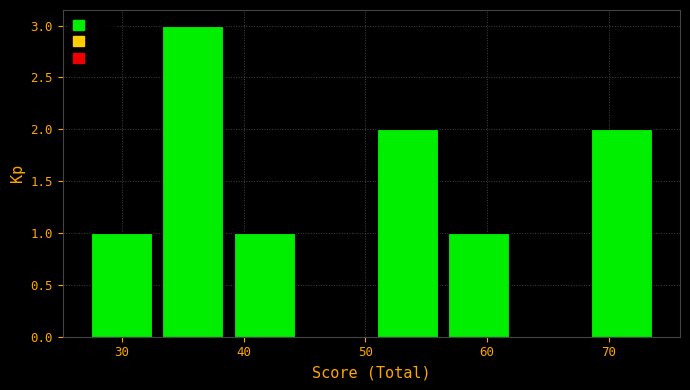

Reading left to right, list every bar in this chart as the range it spans on the x-axis followed by its height. Neither the bar edges nor the heights are printed on the chart, so give them approximately, as read against the axes.

27 to 33: 1
33 to 39: 3
39 to 45: 1
45 to 51: 0
51 to 56: 2
56 to 62: 1
62 to 68: 0
68 to 74: 2